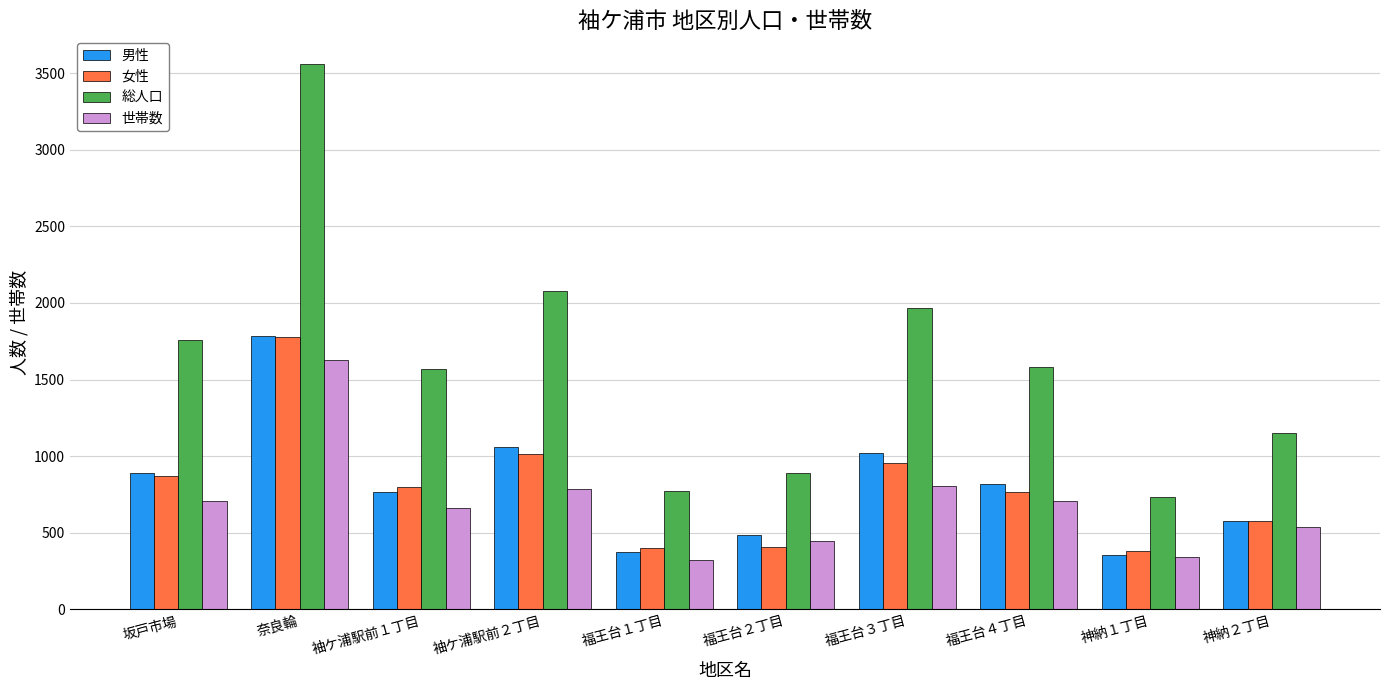

True or false: 世帯数 has a value of 433 at 奈良輪.

False